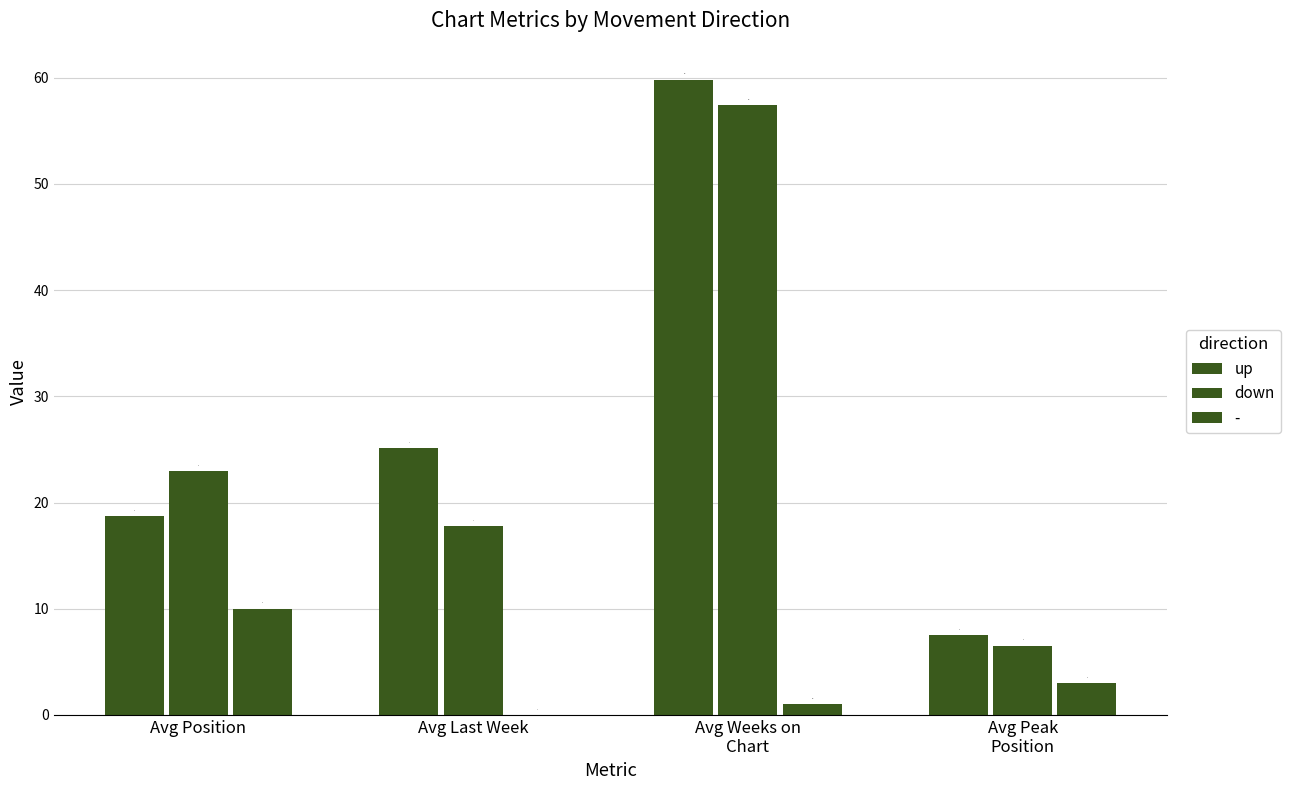

Is the value of up at Avg Peak
Position greater than the value of down at Avg Position?

No